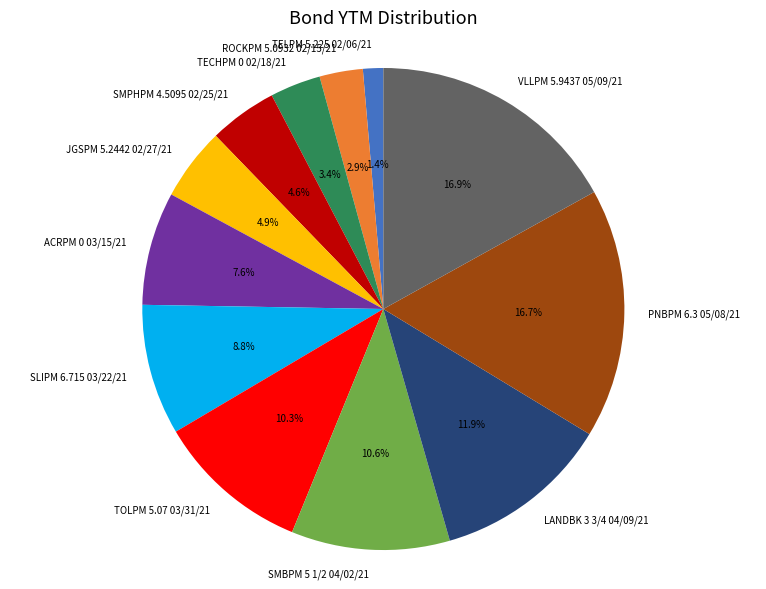

What is the smallest slice in the pie chart?

TELPM 5.225 02/06/21